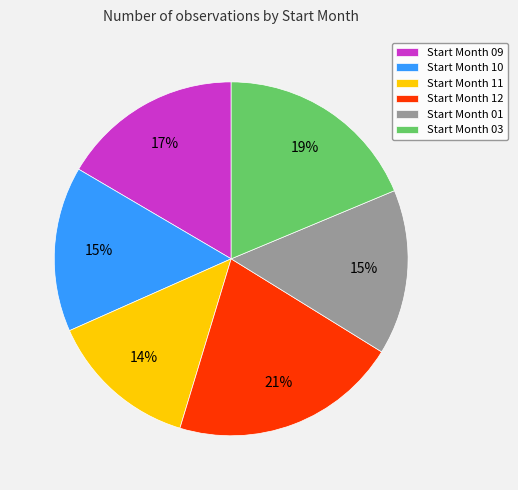

How many segments does this pie chart have?

6